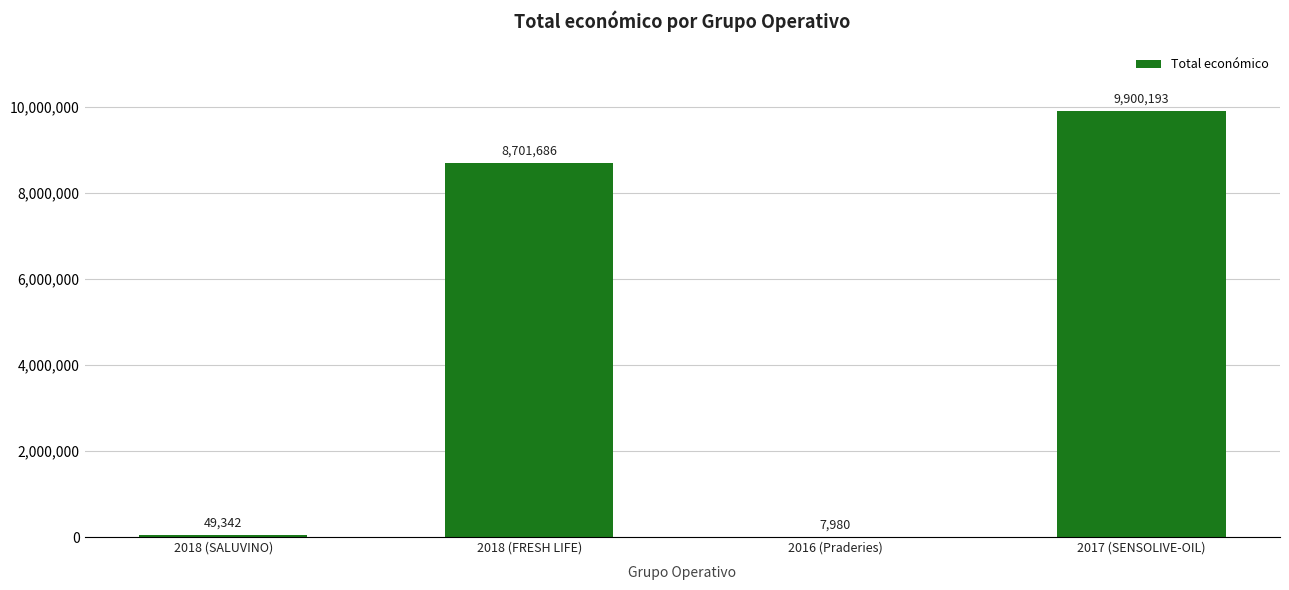

Between 2018 (SALUVINO) and 2018 (FRESH LIFE), which is larger?

2018 (FRESH LIFE)